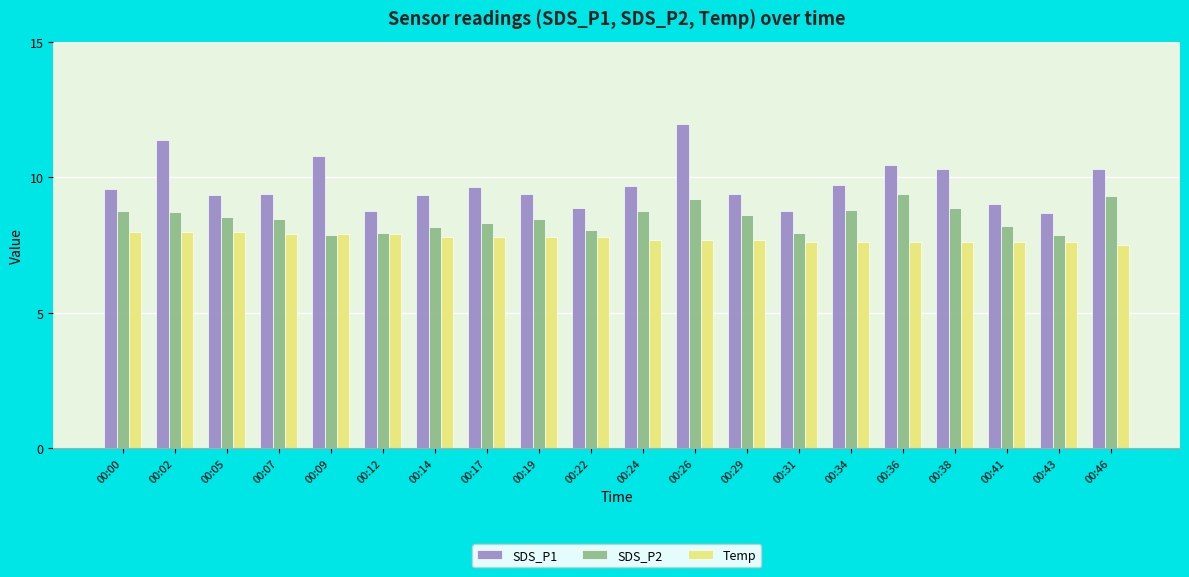

List the series in order of their peak value, lowest first.

Temp, SDS_P2, SDS_P1